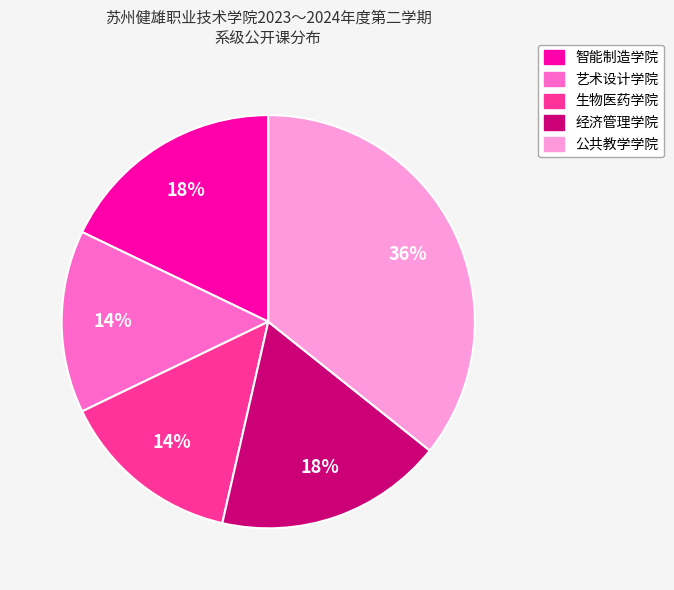

Which slice is the largest?

公共教学学院